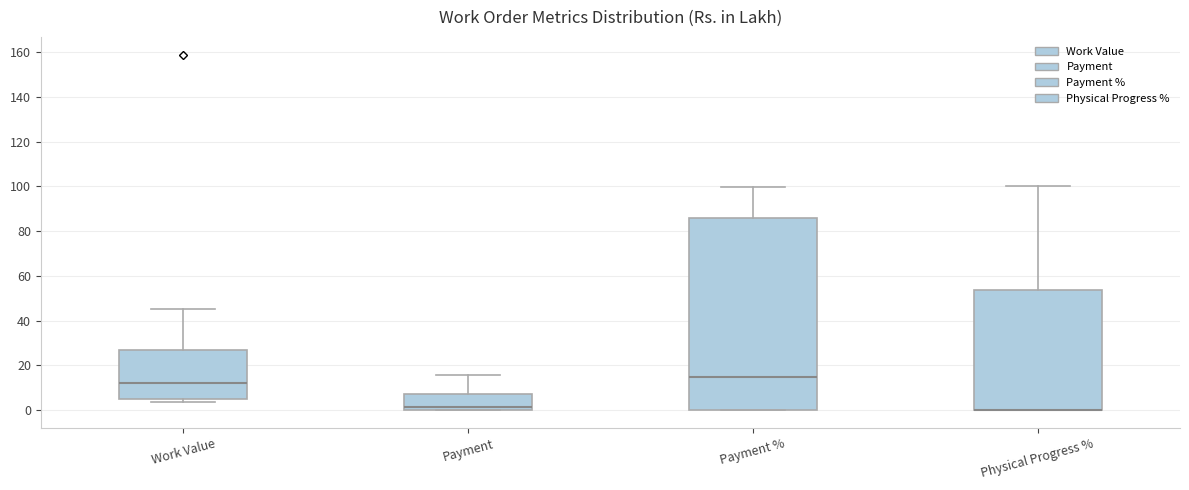

Reading left to right, transcribe this box plot: for each box, give where its median line is, the range the box spans, and where its two whiskers end, as read against the y-axis. The values are not printed on the chart, so give them approximately, as read against the axis.

Work Value: median 12, box 4 to 28, whiskers 4 (just below the box's lower edge) to 46
Payment: median 2, box 0 to 6, whiskers 0 to 16
Payment %: median 14, box 0 to 86, whiskers 0 to 100
Physical Progress %: median 0 (drawn on the box's lower edge), box 0 to 54, whiskers 0 to 100